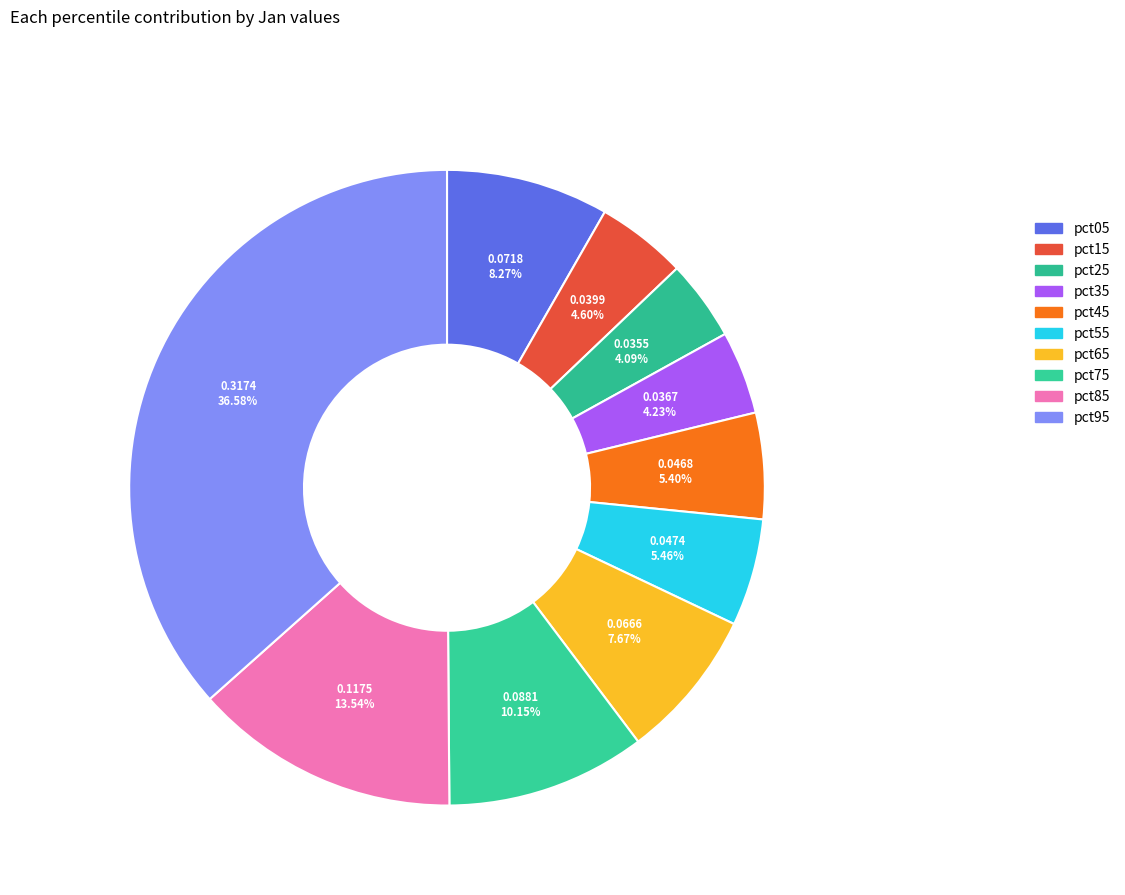

What percentage is NOT represented by pct15?

95.4%